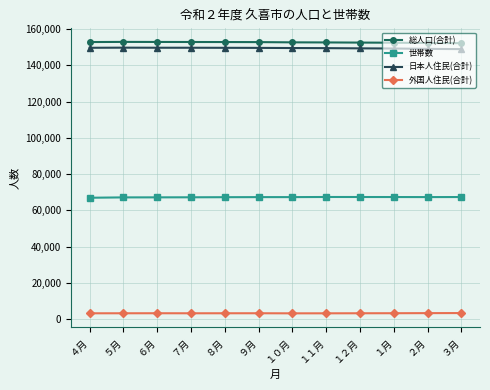

How many values in the 外国人住民(合計) series are below 3180?

5